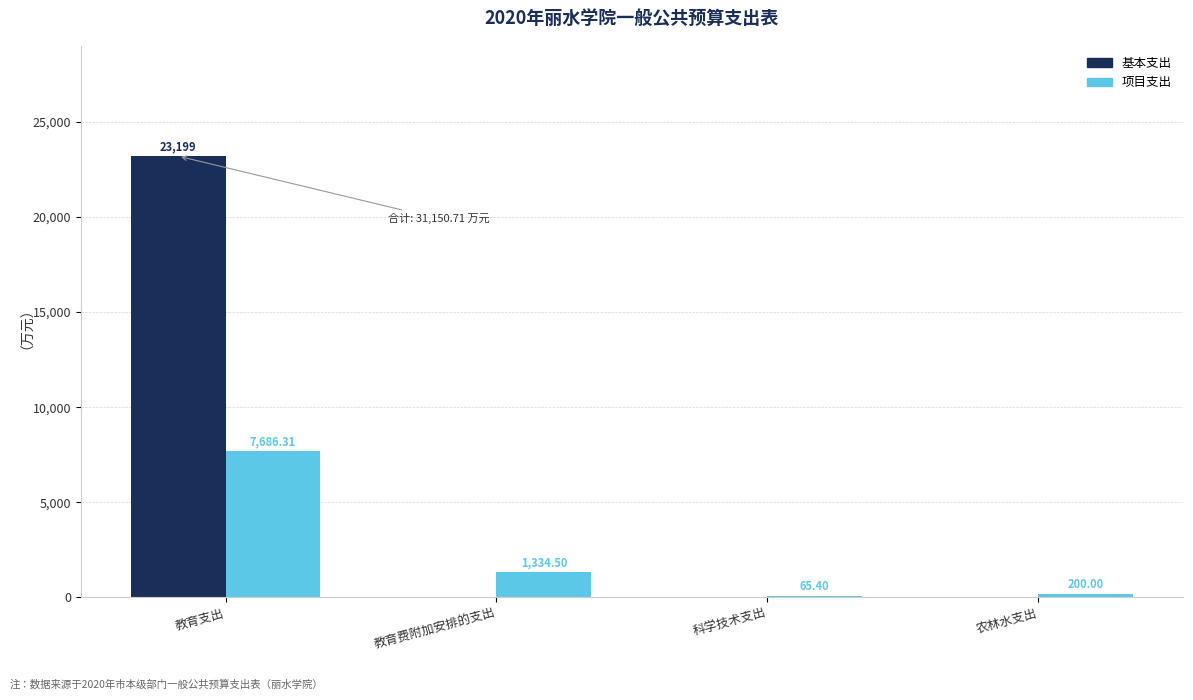

What is the sum of all 基本支出 values?

23199.0